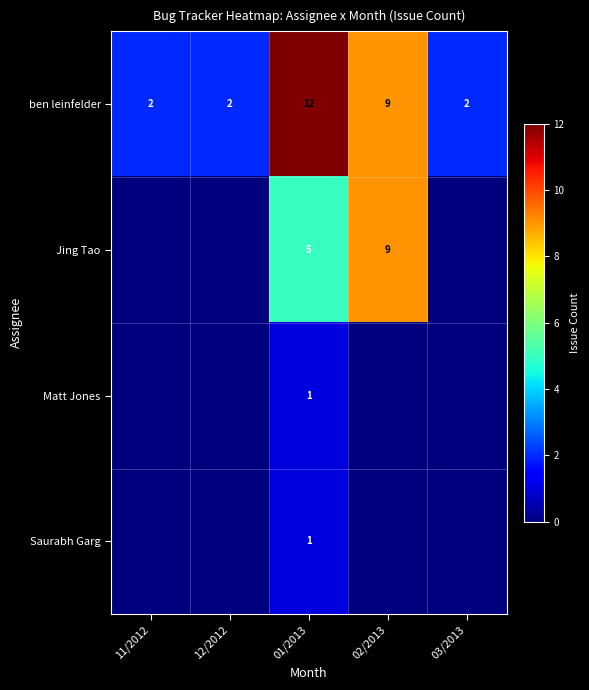

Count the number of data series in this chart.

4